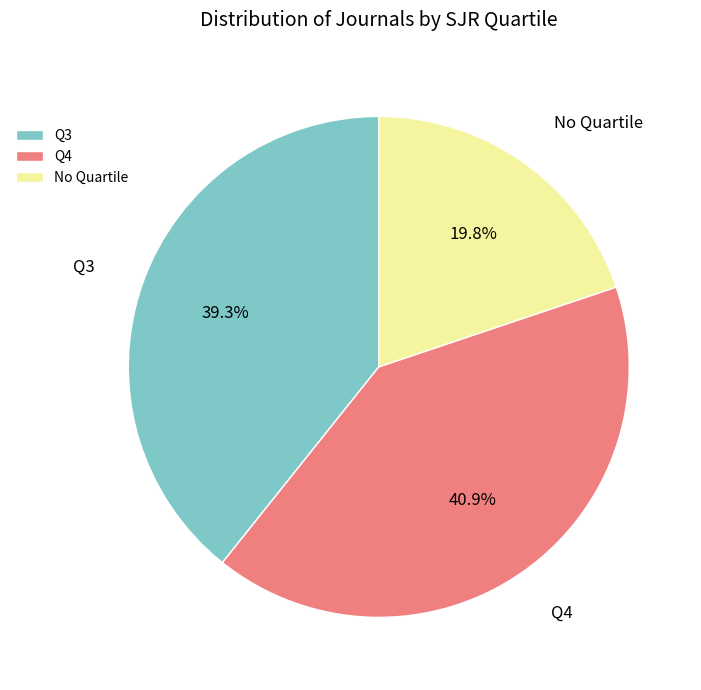

Does any single category account for the majority?

No